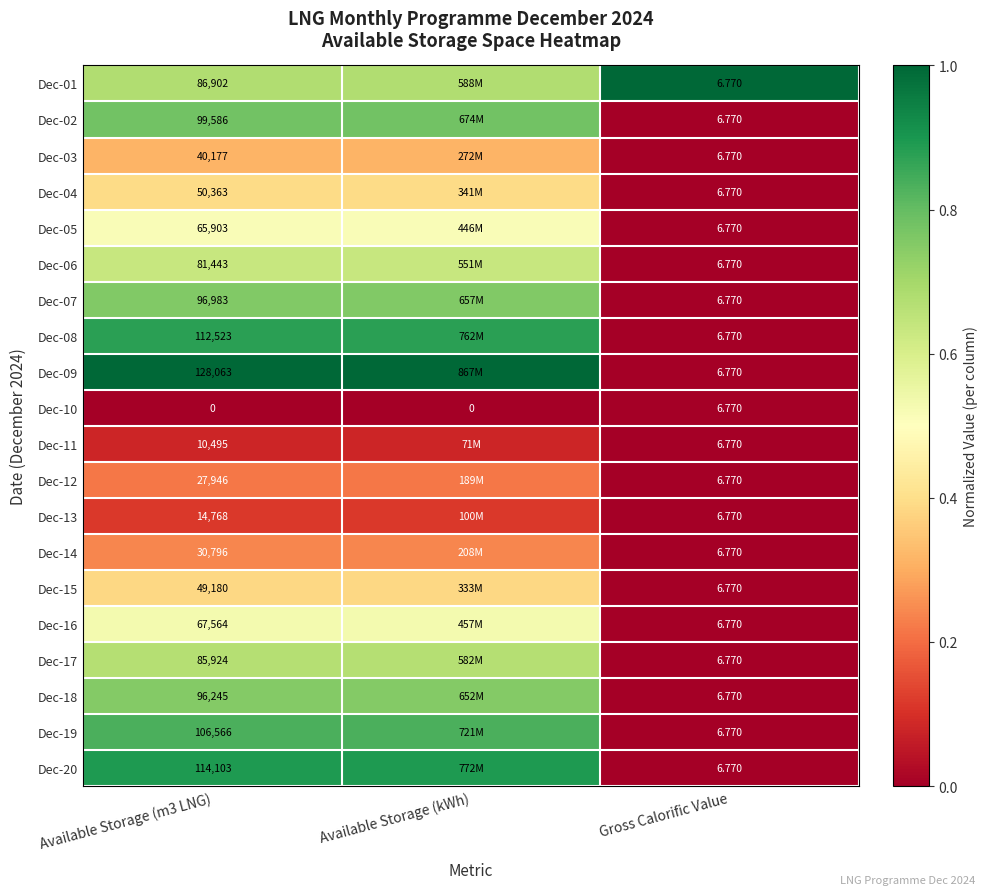

Rank the categories by Dec-08 value from lowest to highest.

Gross Calorific Value, Available Storage (m3 LNG), Available Storage (kWh)